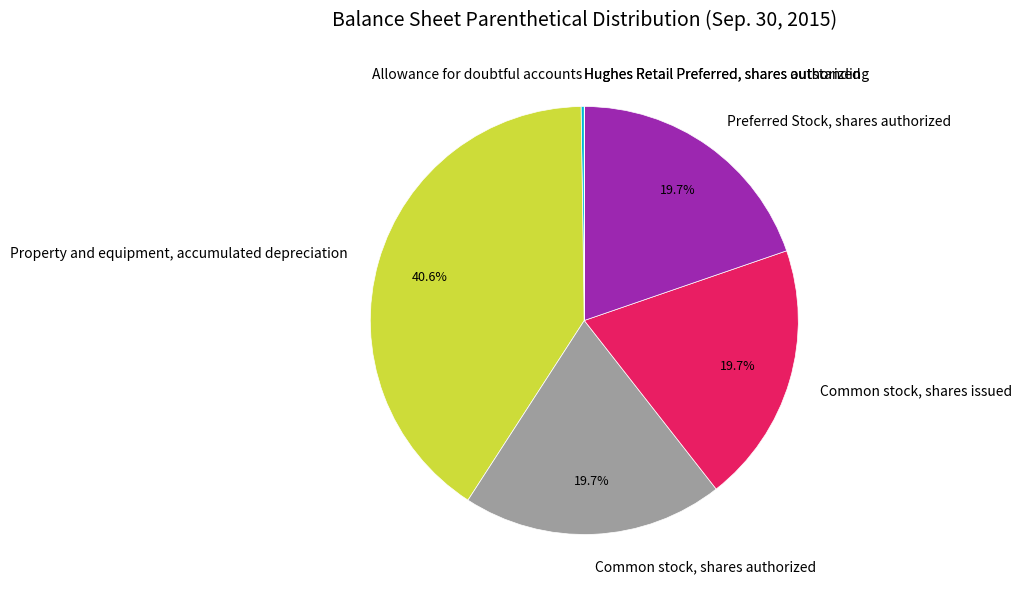

Do Property and equipment, accumulated depreciation and Common stock, shares issued together represent more than half of the pie?

Yes